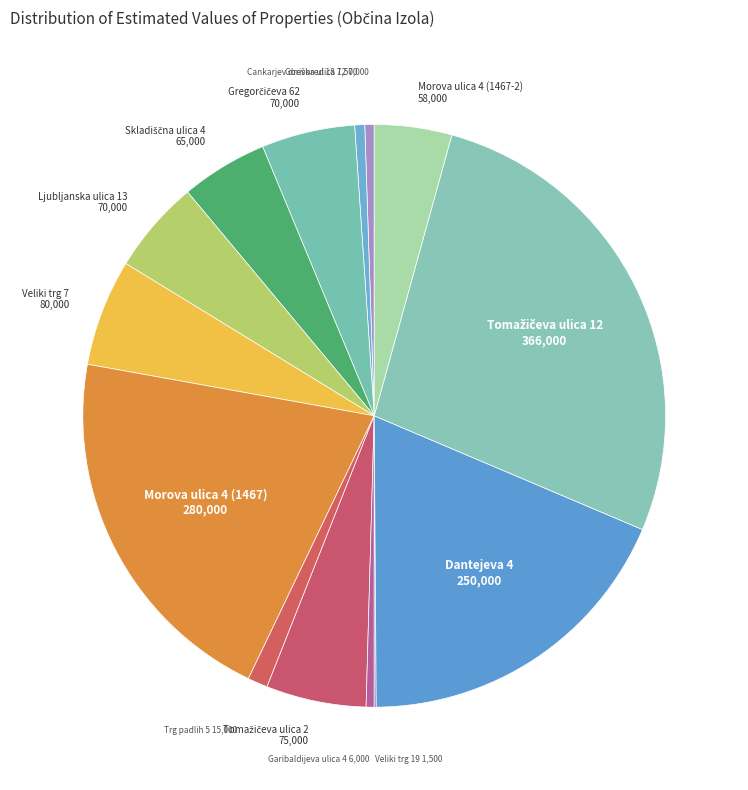

True or false: Garibaldijeva ulica 4 accounts for 7% of the total.

False